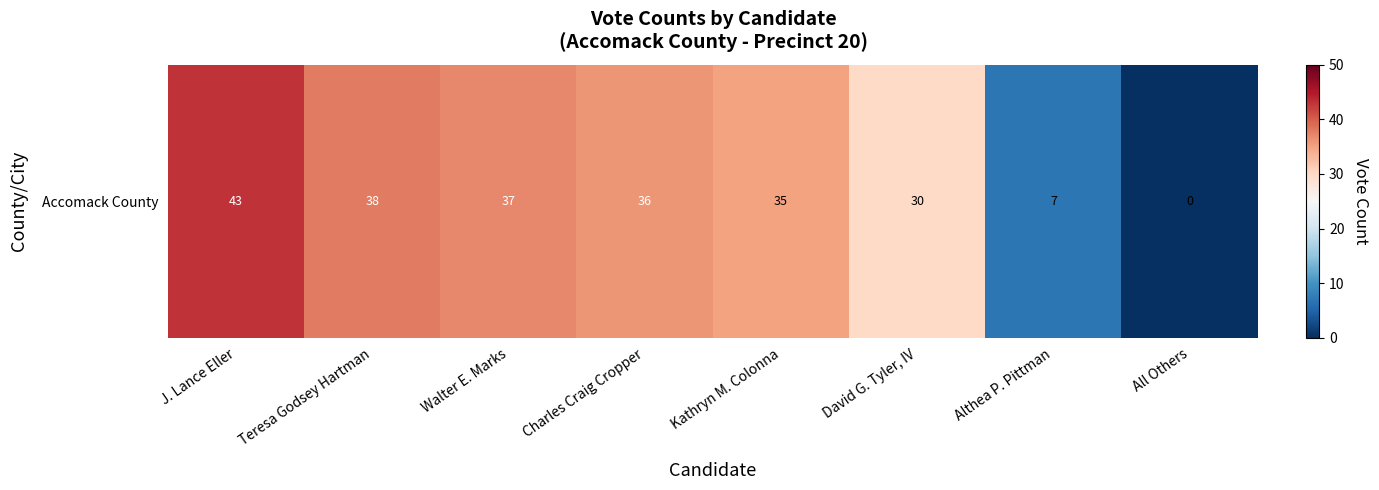

How many data points does each series have?

8